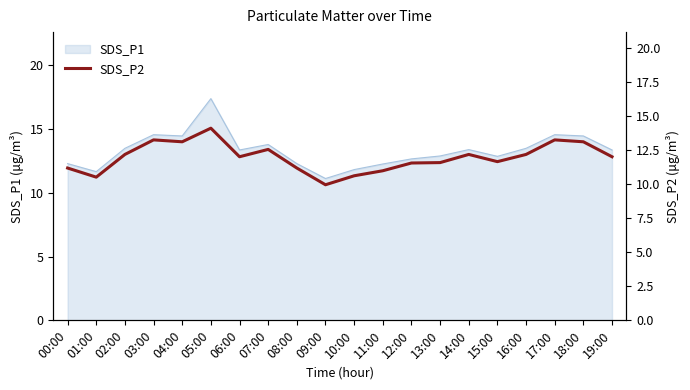

What is the difference between the second highest and second lowest values?

2.7